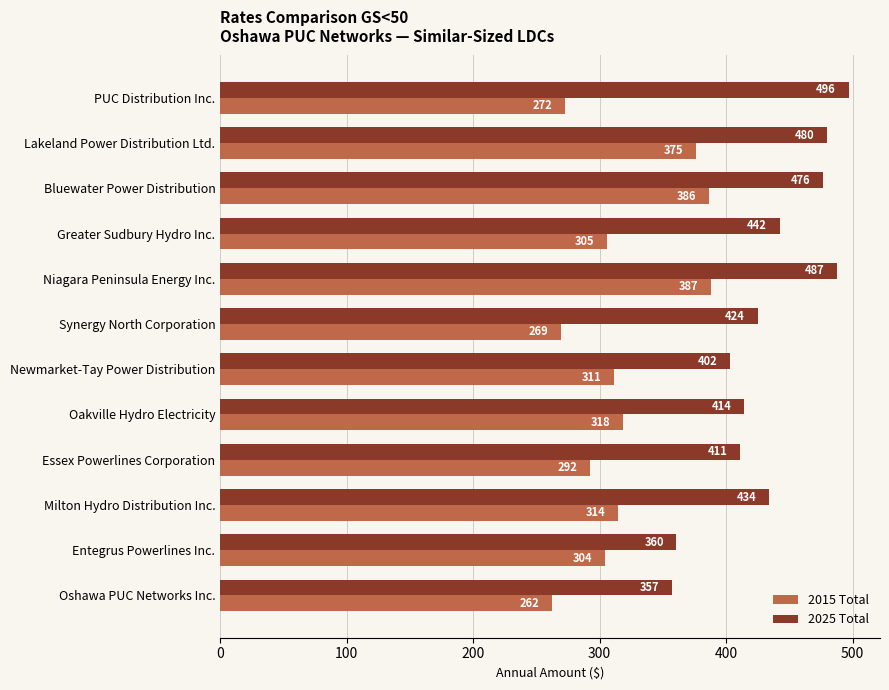

What is the difference between the maximum and minimum values in the 2015 Total series?

125.3